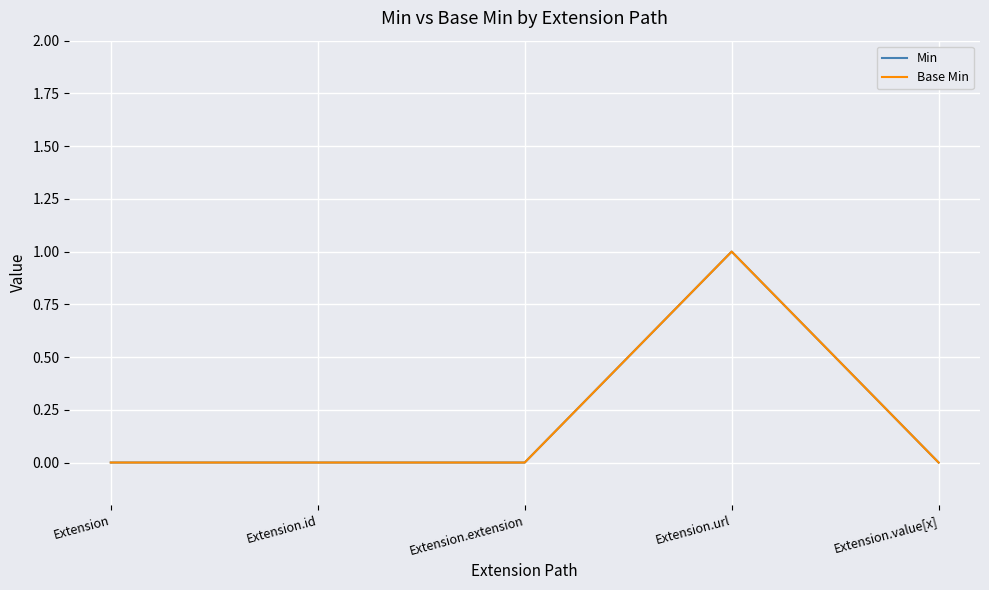

Is this an area chart (filled region under the line)?

No